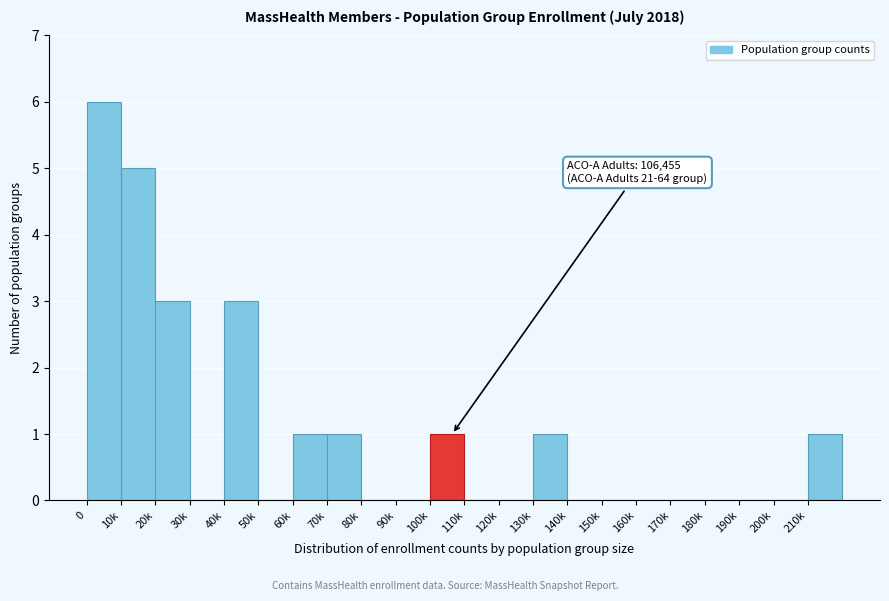

Reading right to left, transcribe all the data shown in this chart.

210k=1	200k=0	190k=0	180k=0	170k=0	160k=0	150k=0	140k=0	130k=1	120k=0	110k=0	100k=1	90k=0	80k=0	70k=1	60k=1	50k=0	40k=3	30k=0	20k=3	10k=5	0=6